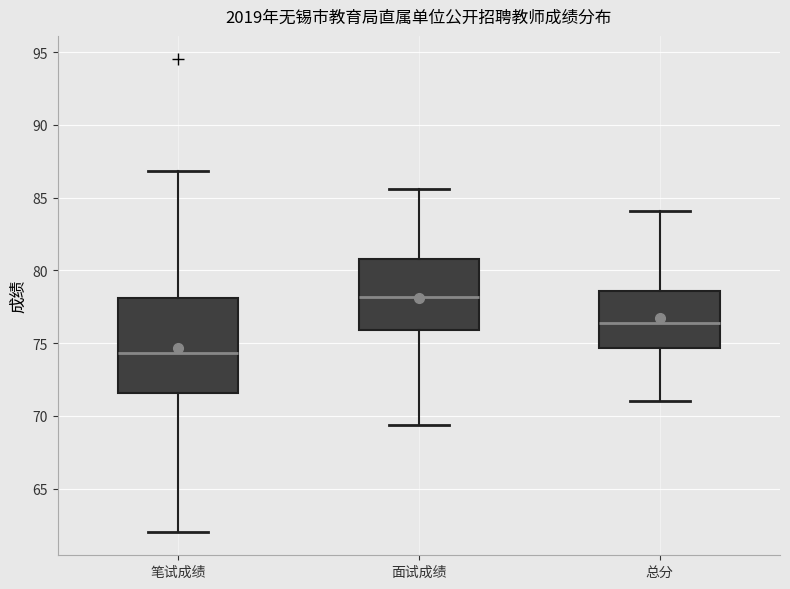

Which box has the lowest median line?

笔试成绩